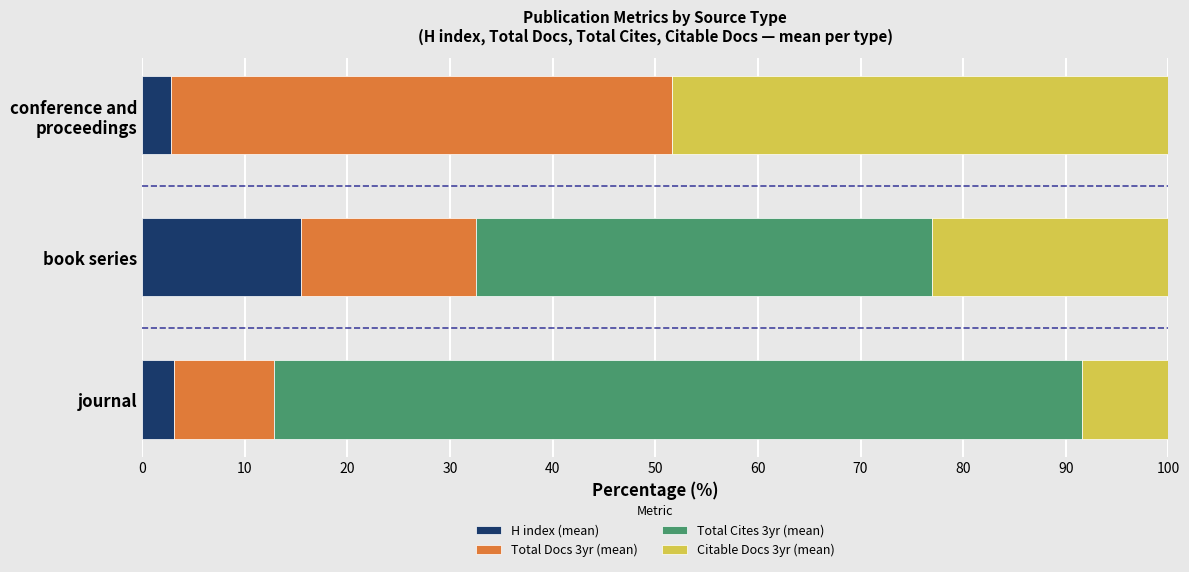

What is the total value across all series at journal?

100.0